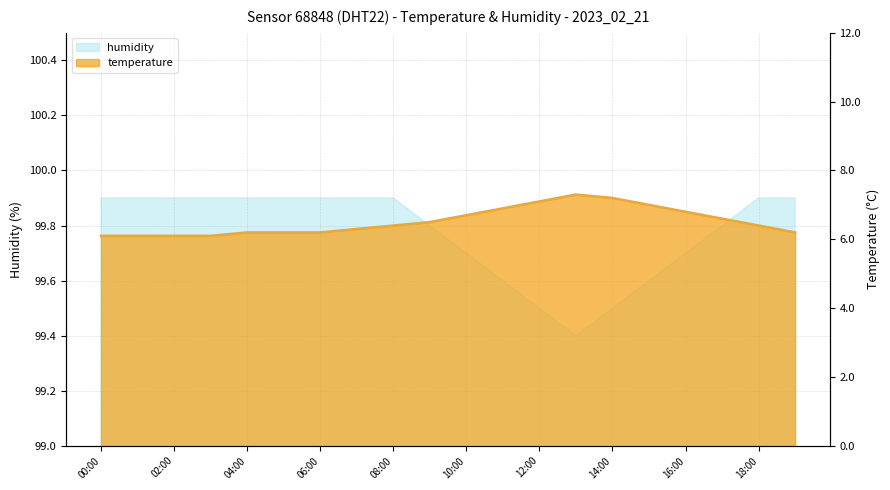

At which label is the value closest to 6?

00:00